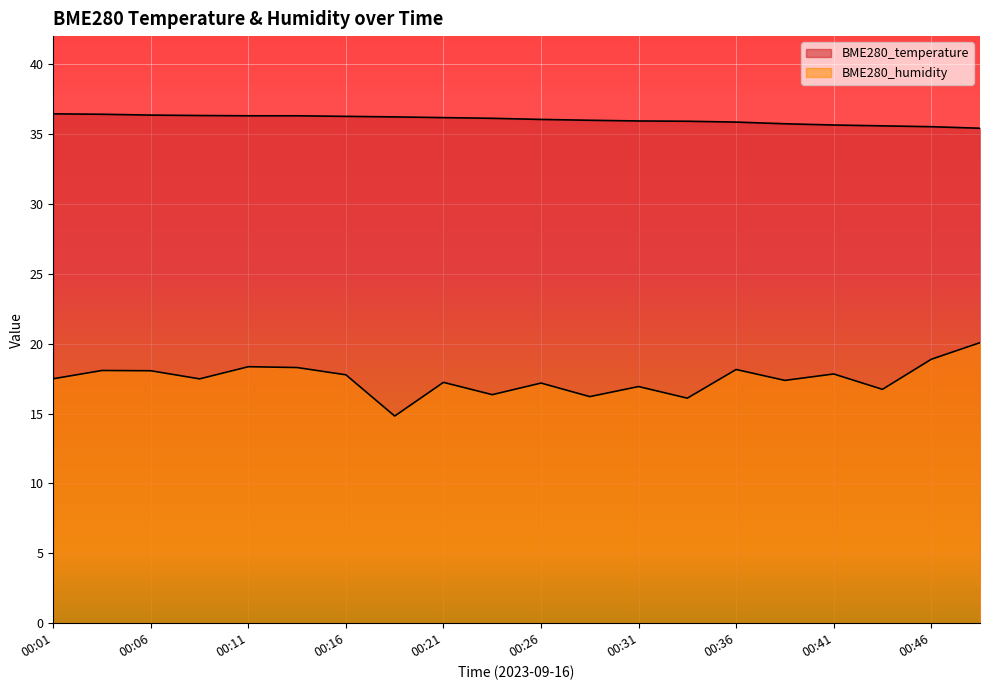

What is the sum of all BME280_temperature values?

720.5